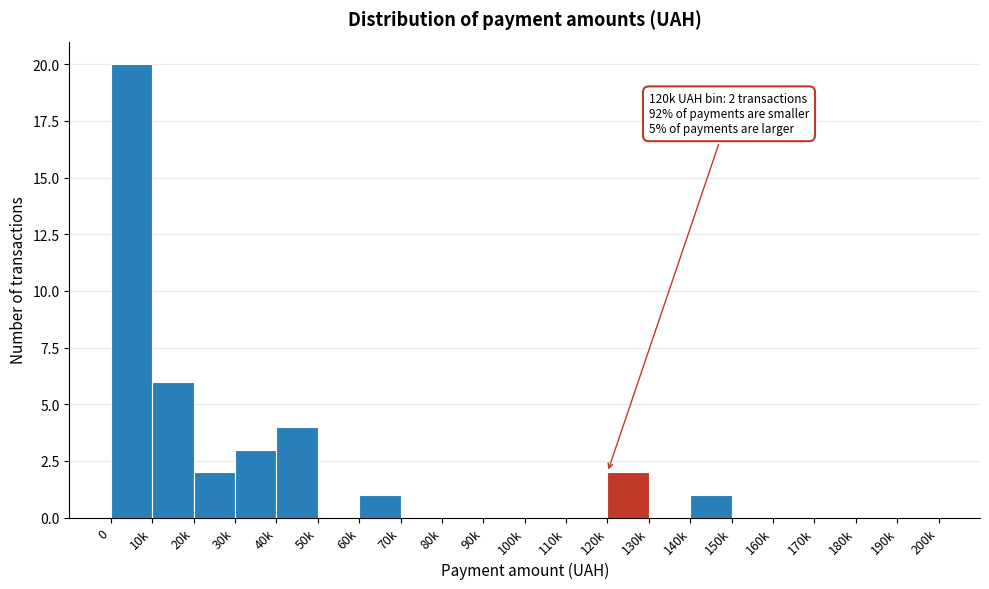

Reading right to left, list all the values displayed in this chart.

190k=0	180k=0	170k=0	160k=0	150k=0	140k=1	130k=0	120k=2	110k=0	100k=0	90k=0	80k=0	70k=0	60k=1	50k=0	40k=4	30k=3	20k=2	10k=6	0=20